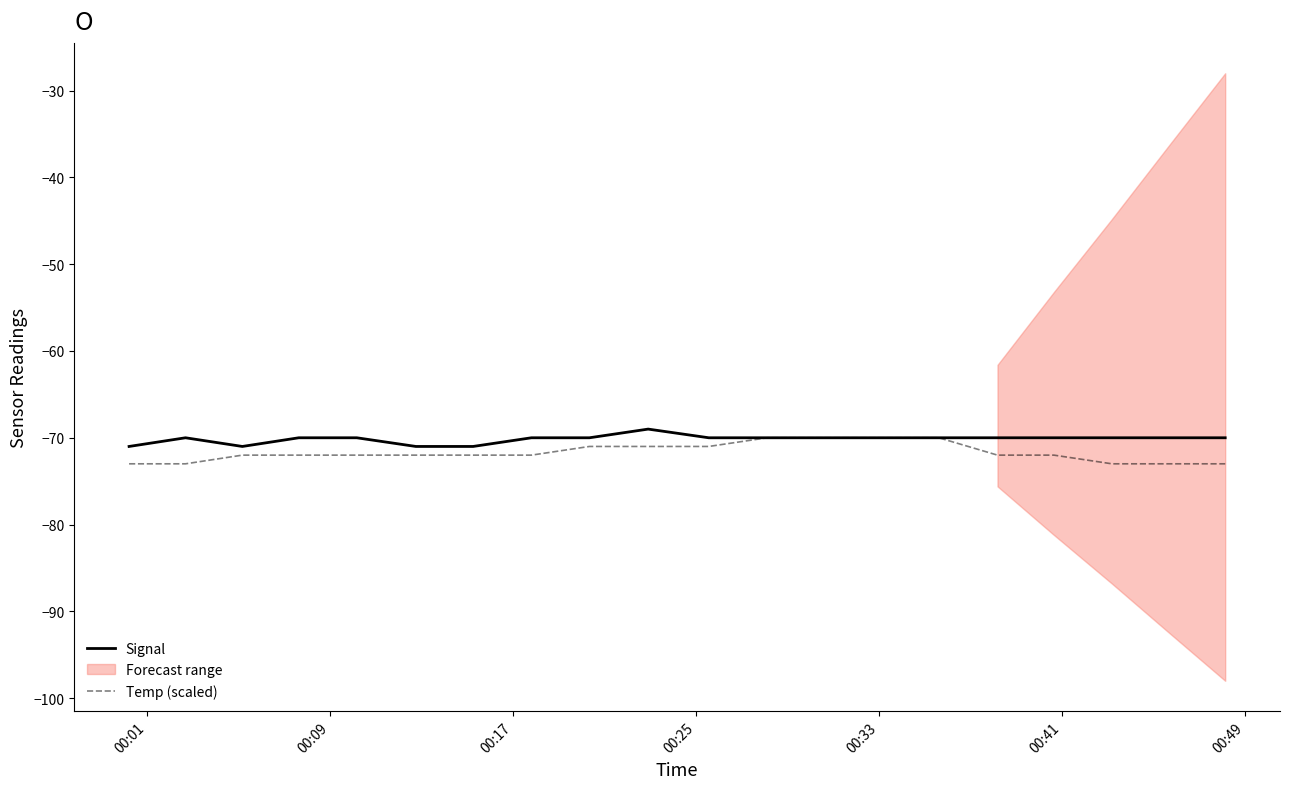

What is the maximum value for Temp (scaled)?

-70